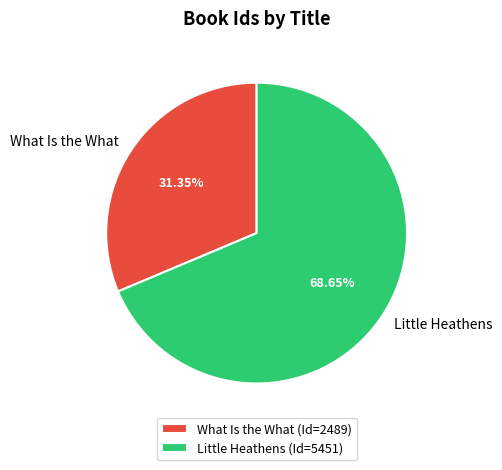

What is the largest slice in the pie chart?

Little Heathens